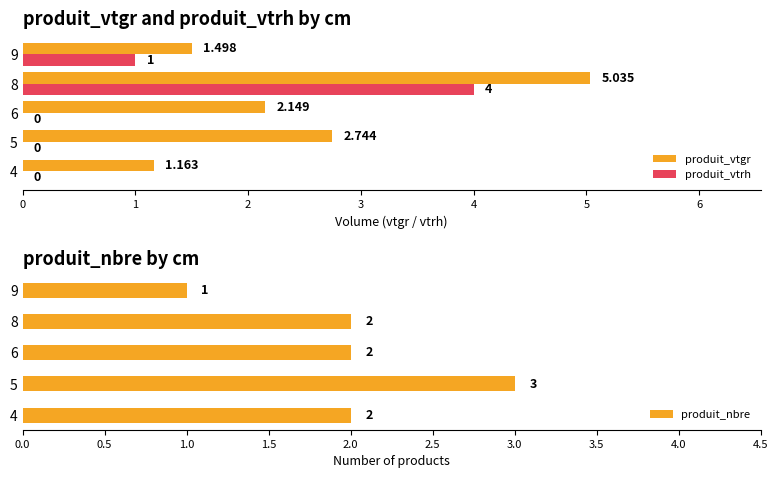

How many bars are there in each group?

3